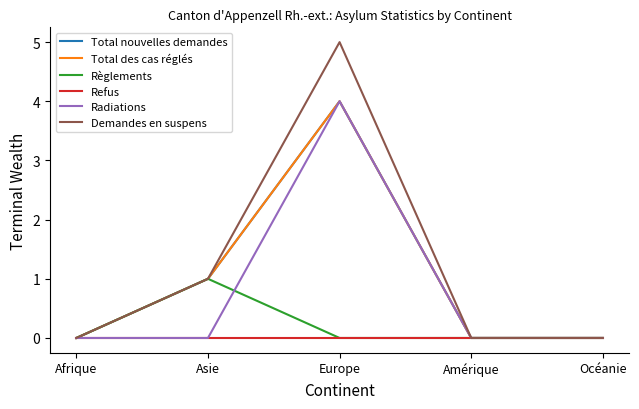

How many lines are shown in the chart?

6